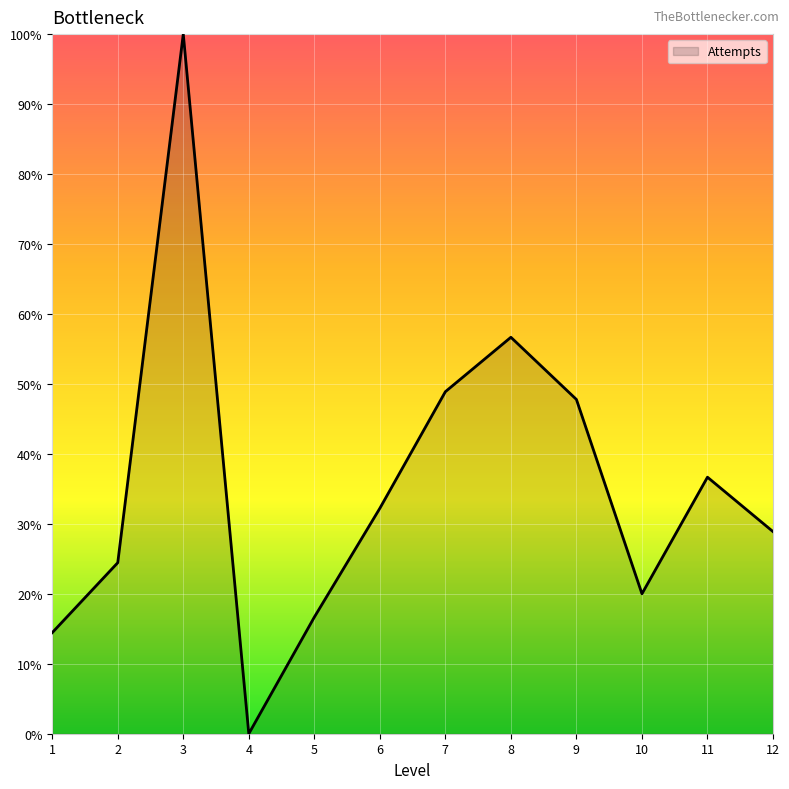

Which category has the lowest value across all series?

4